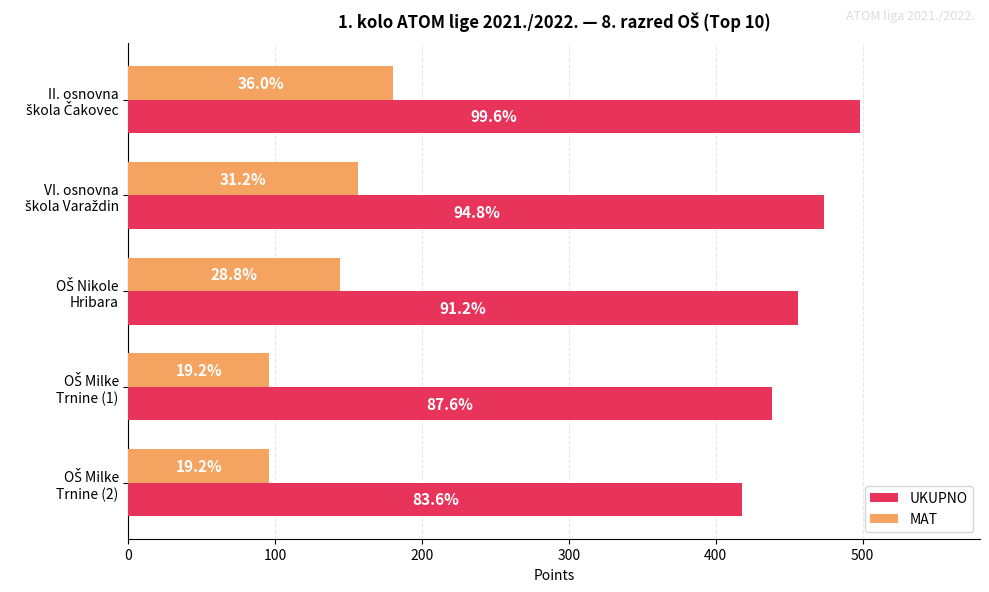

Rank the series by their average value, from lowest to highest.

MAT, UKUPNO